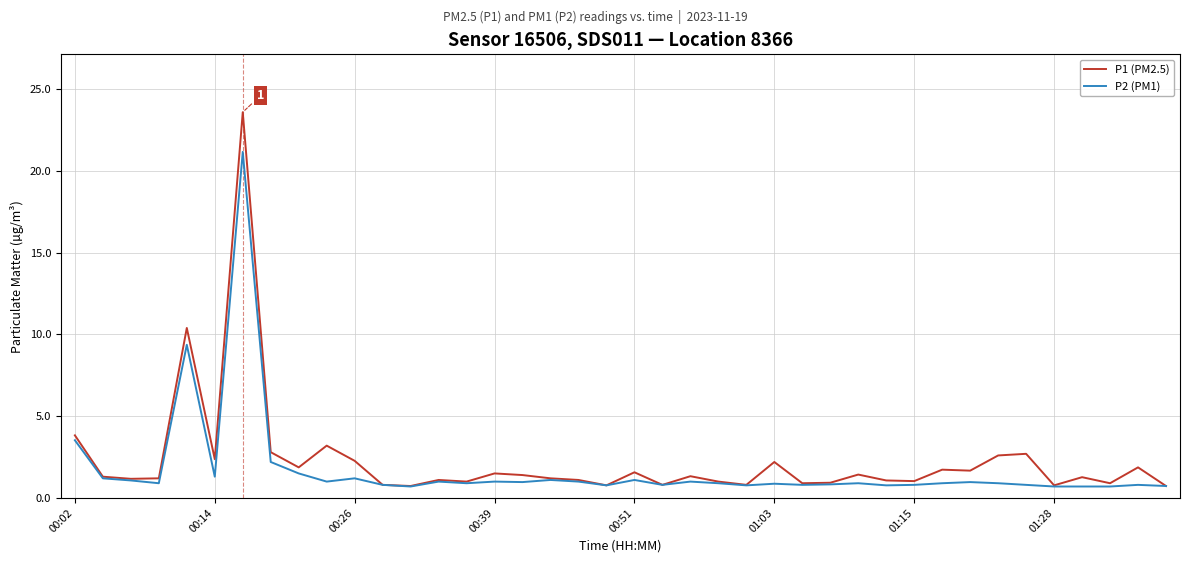

Which series has the widest spread of values?

P1 (PM2.5)